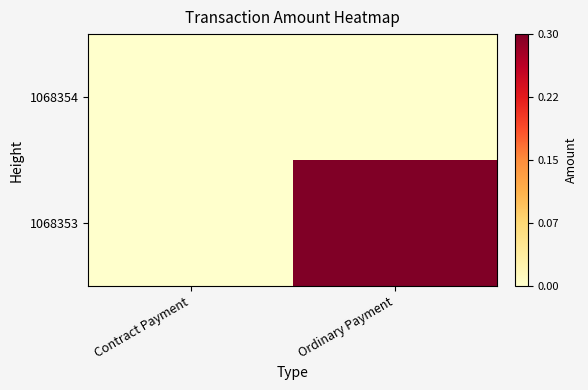

Rank the series by their maximum value, from highest to lowest.

1068353, 1068354